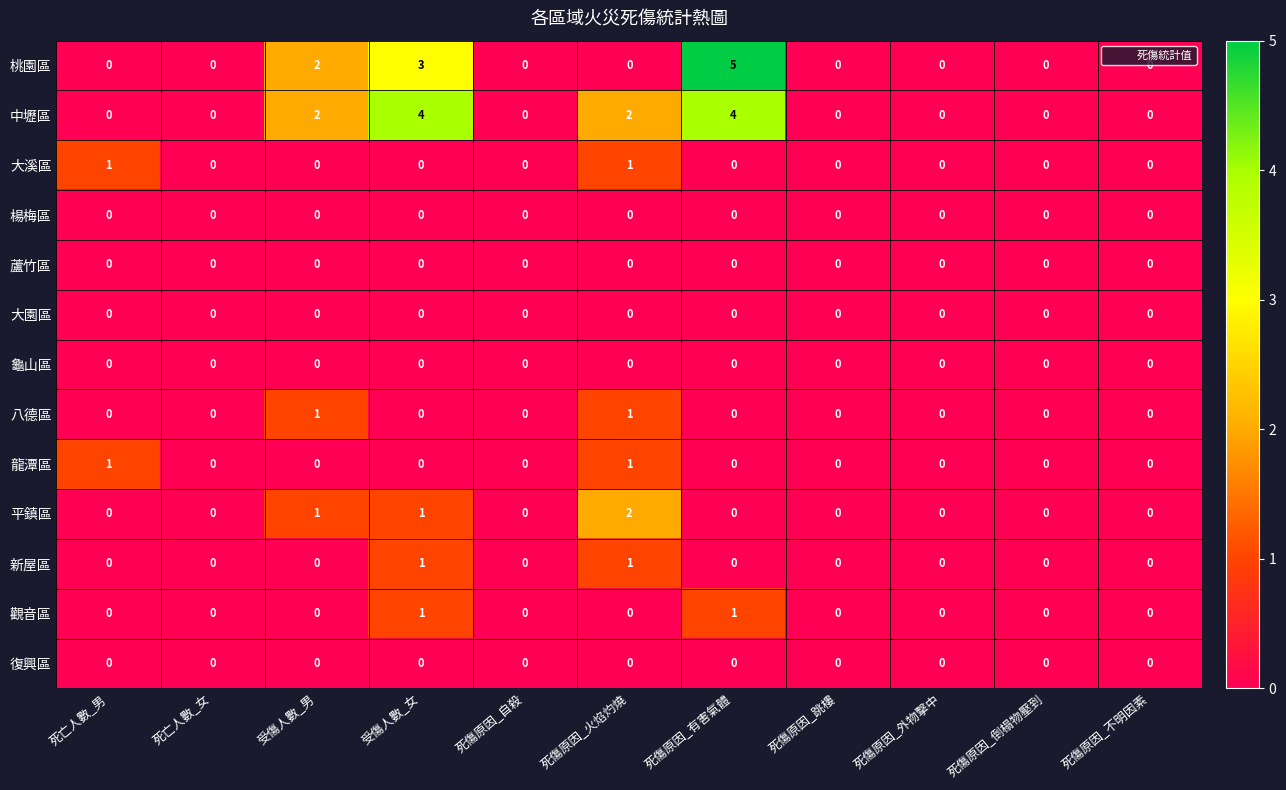

Is it true that 大園區 equals 0 at 受傷人數_男?

True